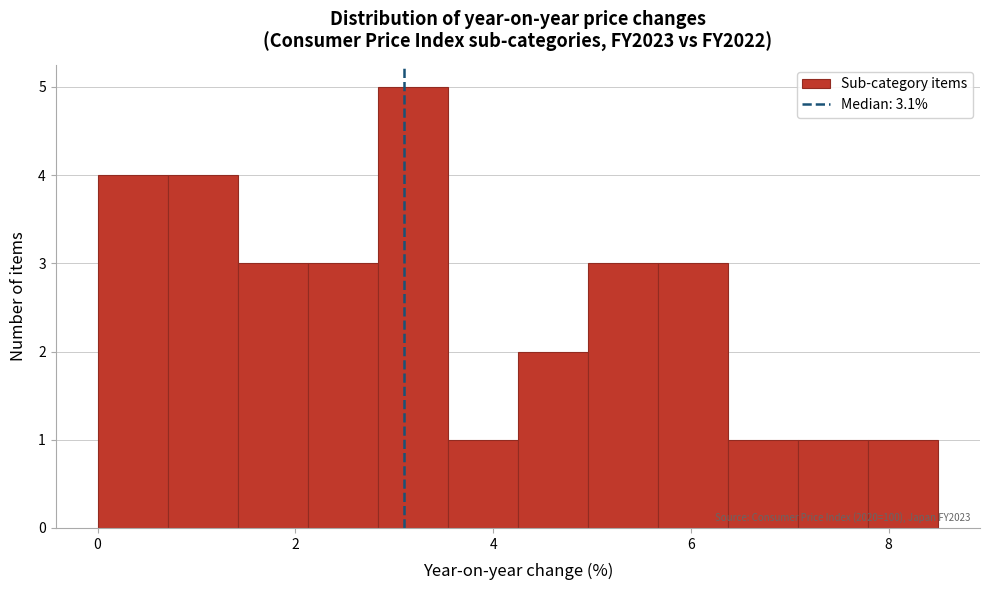

Read against the x-axis, roughly where is the centre of the tallest bar?

3.2